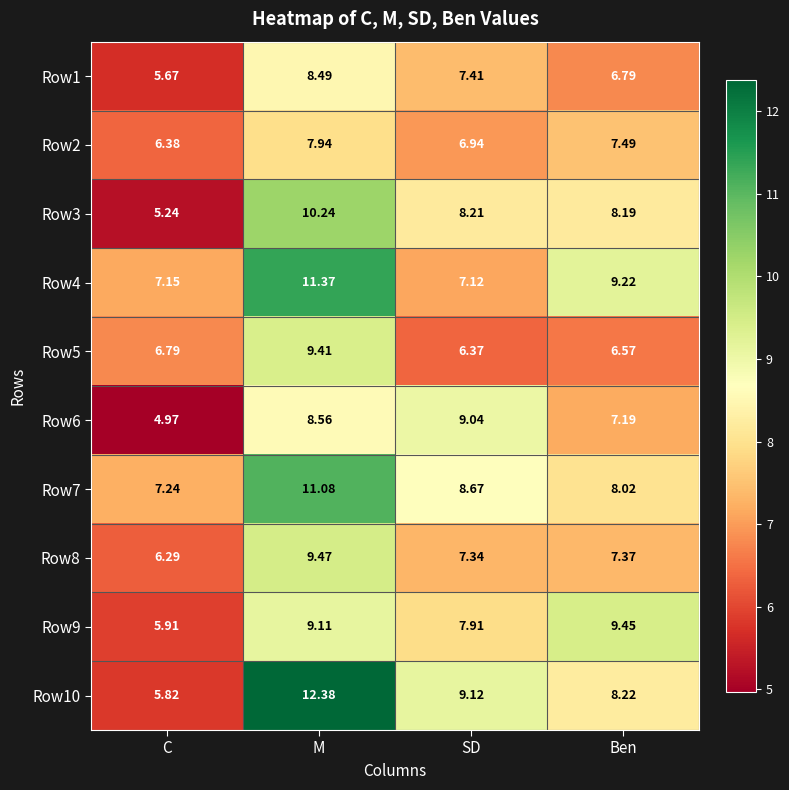

Which category has the highest value in the Row10 series?

M